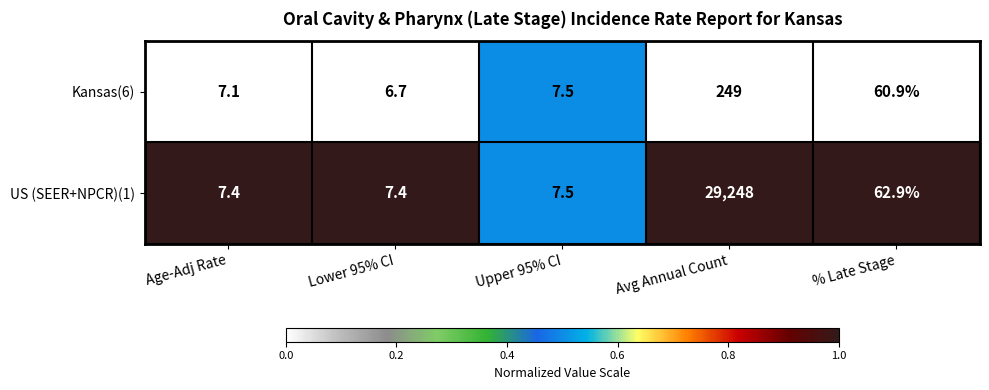

Between Age-Adj Rate and Avg Annual Count, which series saw the biggest shift?

US (SEER+NPCR)(1)